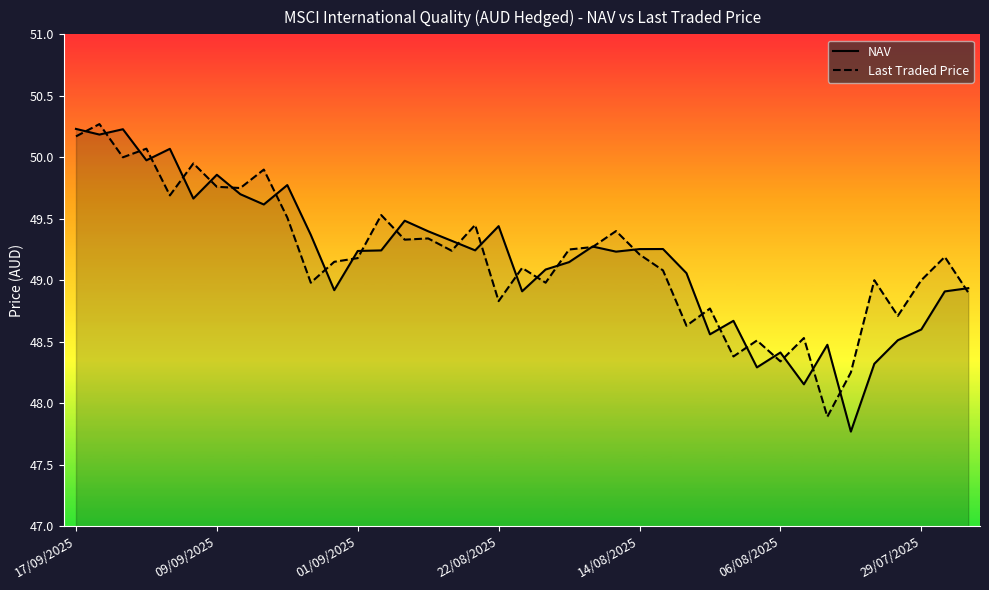

What is the minimum value for NAV?

47.8